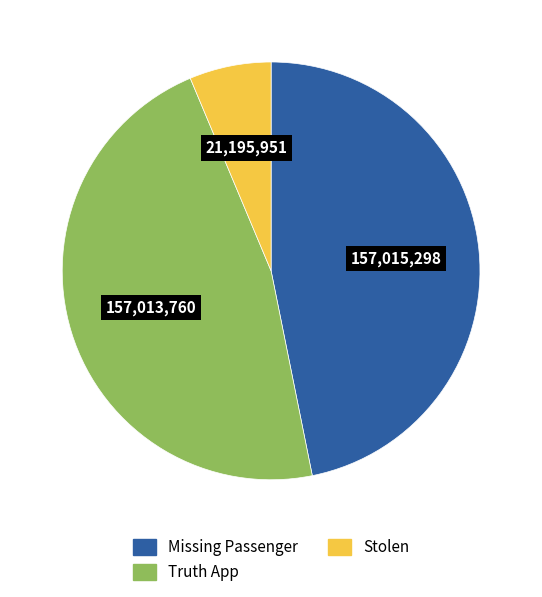

Approximately how many times larger is the value at Missing Passenger compared to Truth App?

1.0